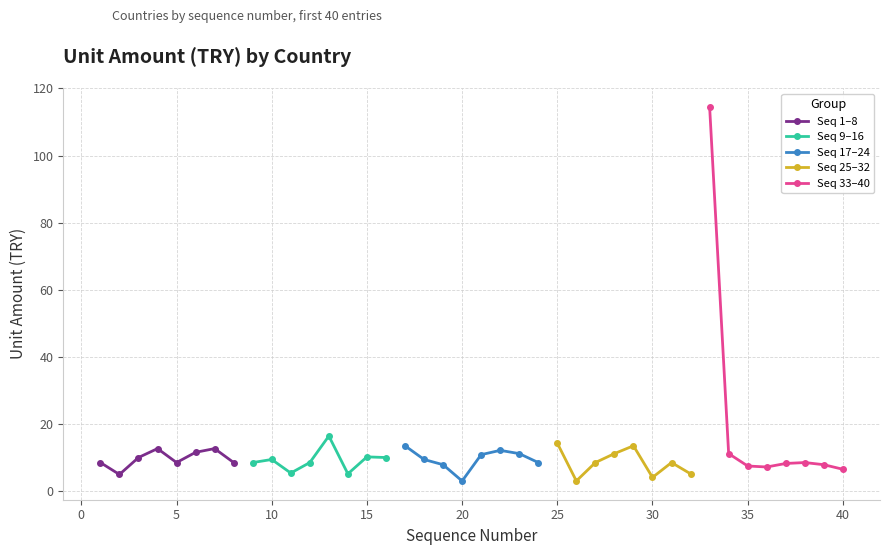

Which series has the largest total across all categories?

Seq 33–40